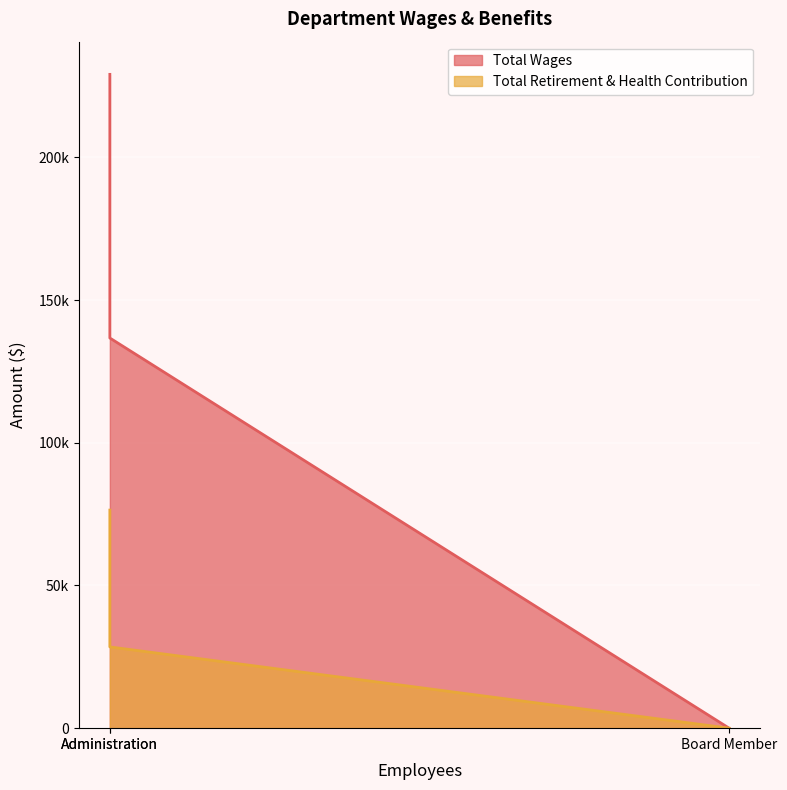

What is the maximum value for Total Wages?

229091